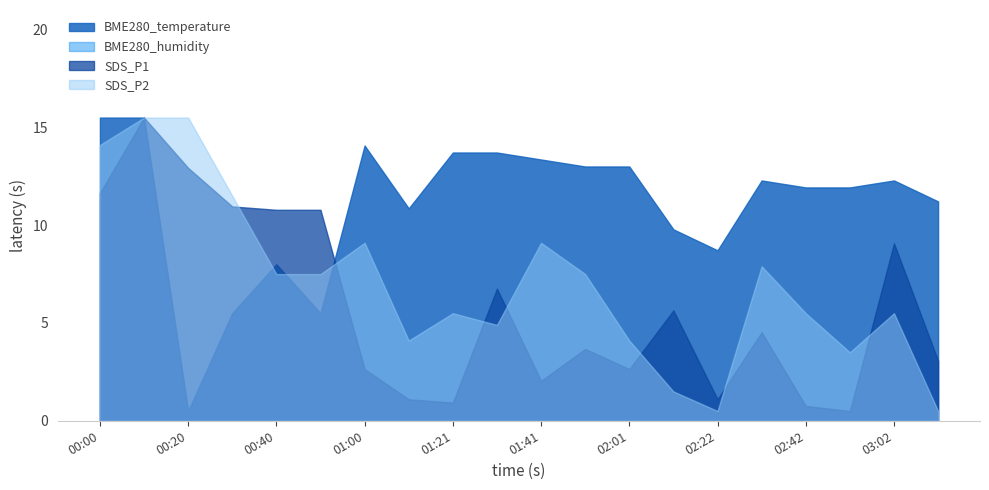

What is the spread (max minus min) of values at 00:30?

6.0